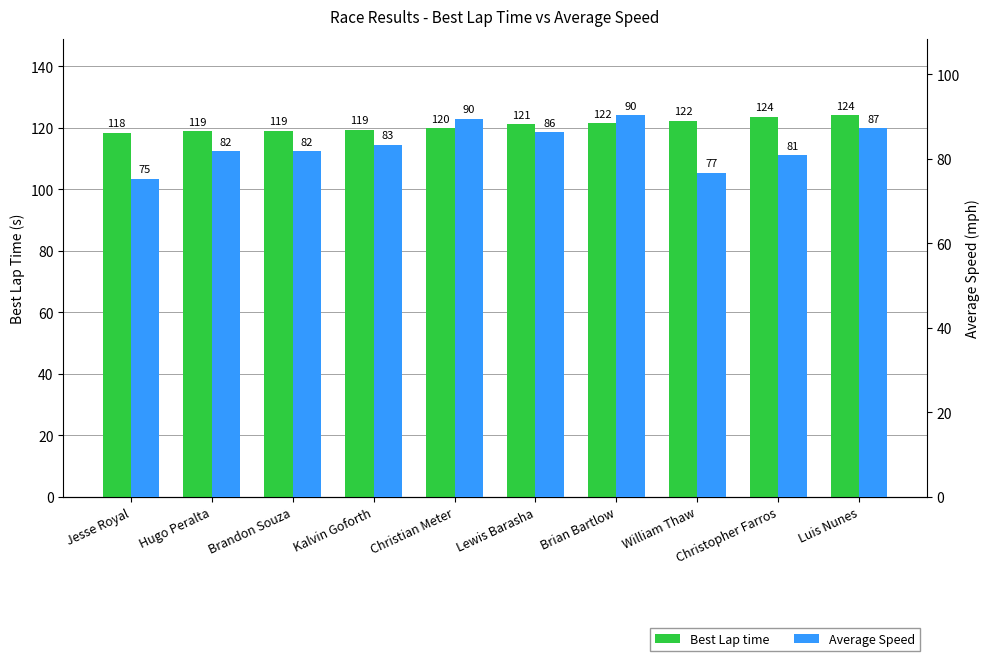

What is the total value across all series at Lewis Barasha?

207.6